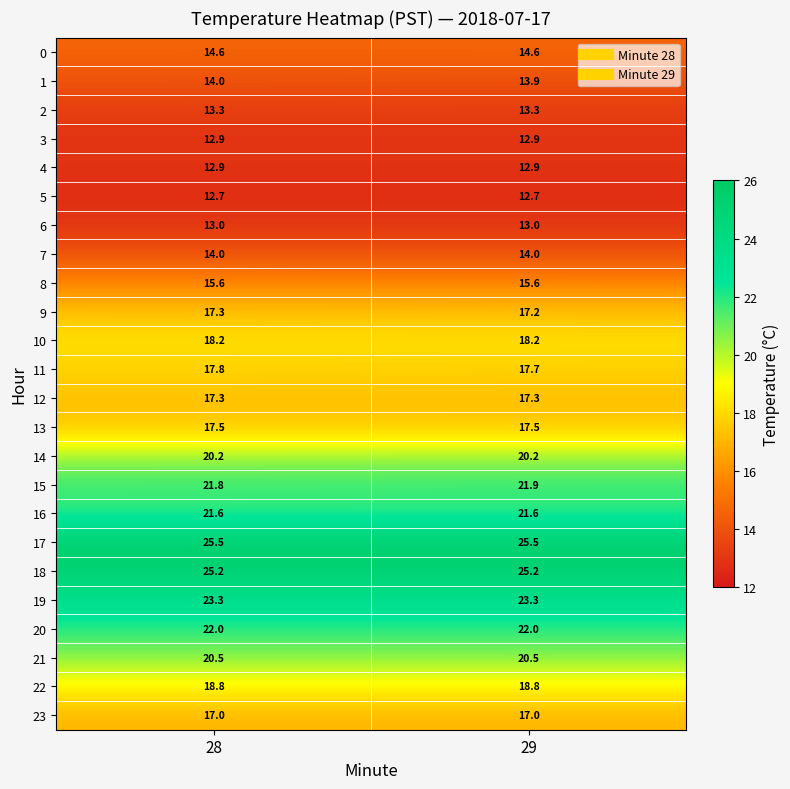

What is the maximum value for 6?

13.0